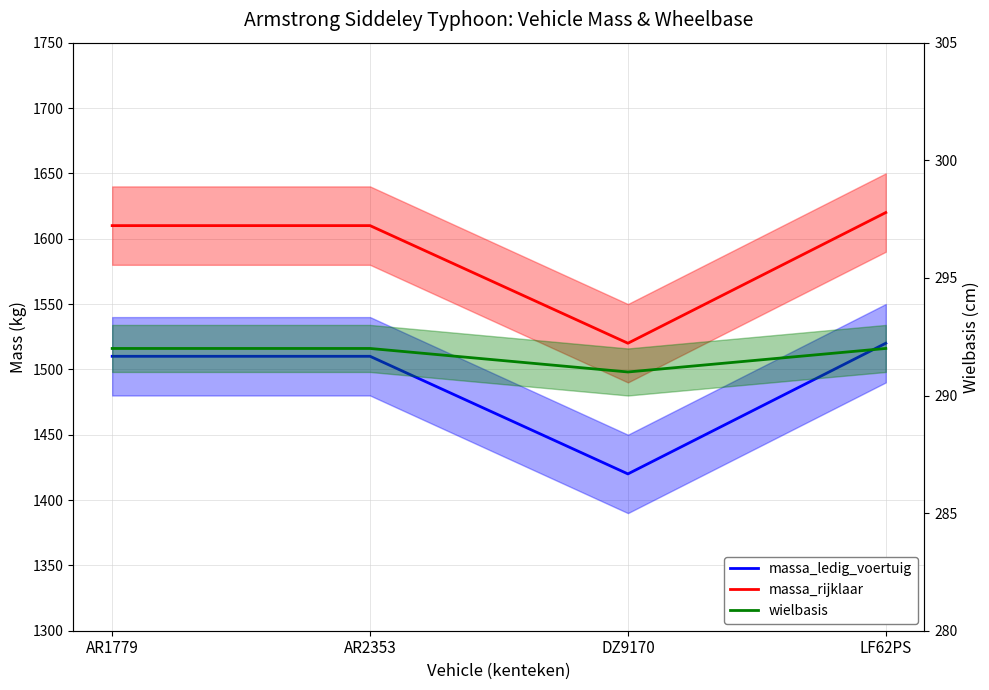

Is it true that massa_ledig_voertuig equals 2217 at AR1779?

False